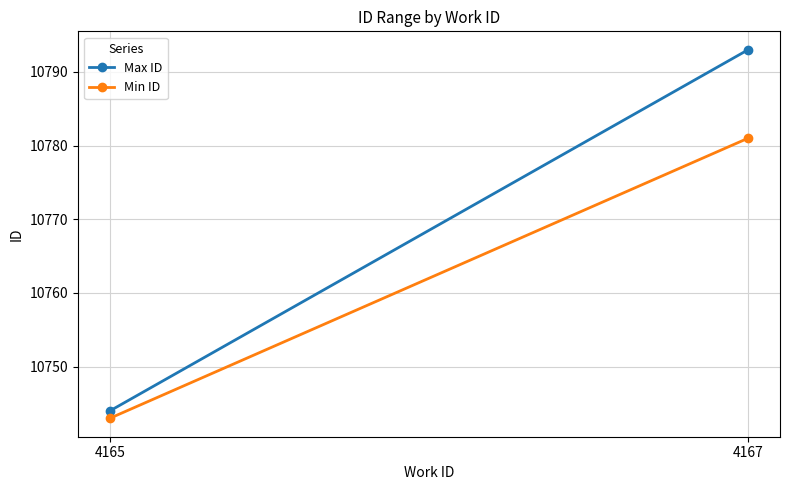

What is the minimum value for Max ID?

10744